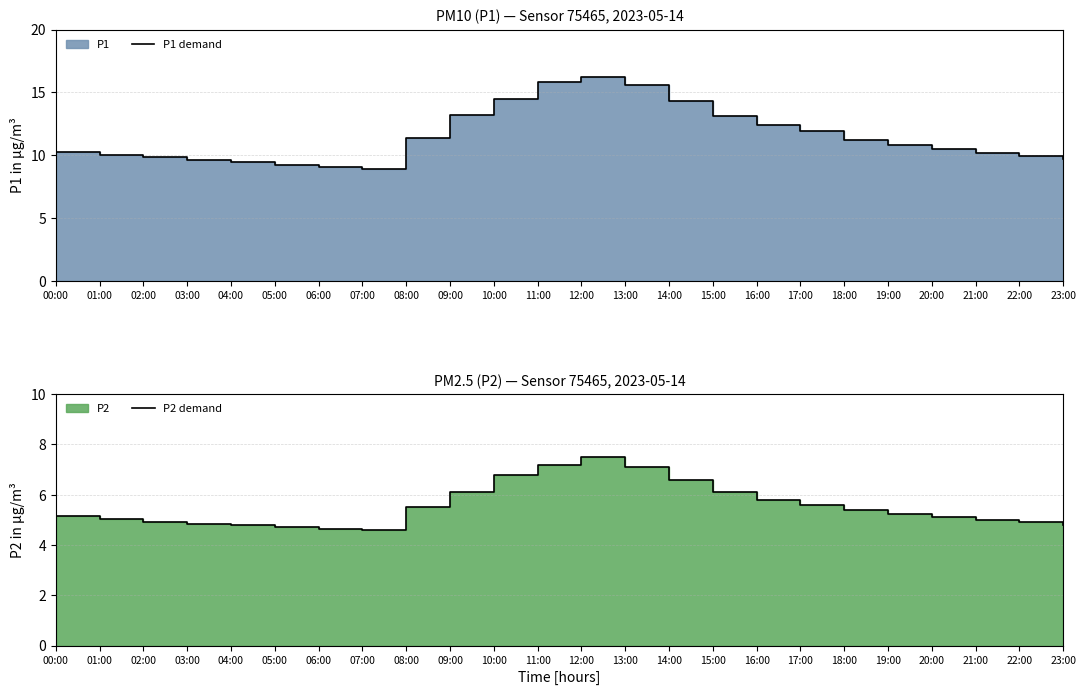

The value of P1 demand at 07:00 is 8.9. True or false?

True